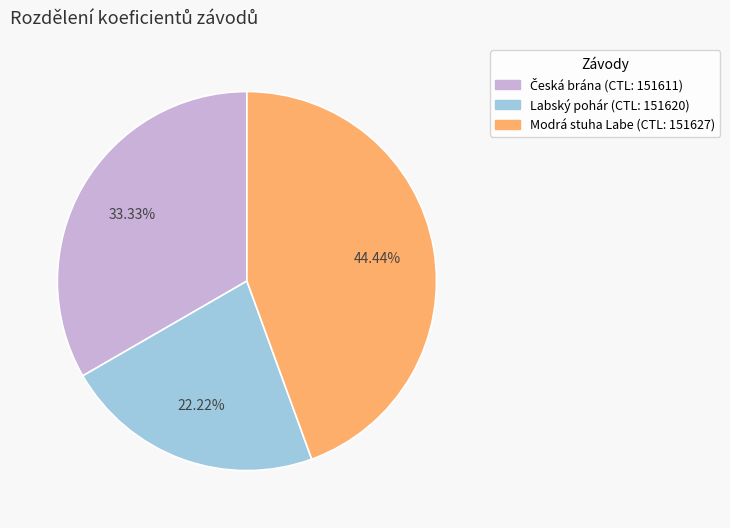

Does any single category account for the majority?

No